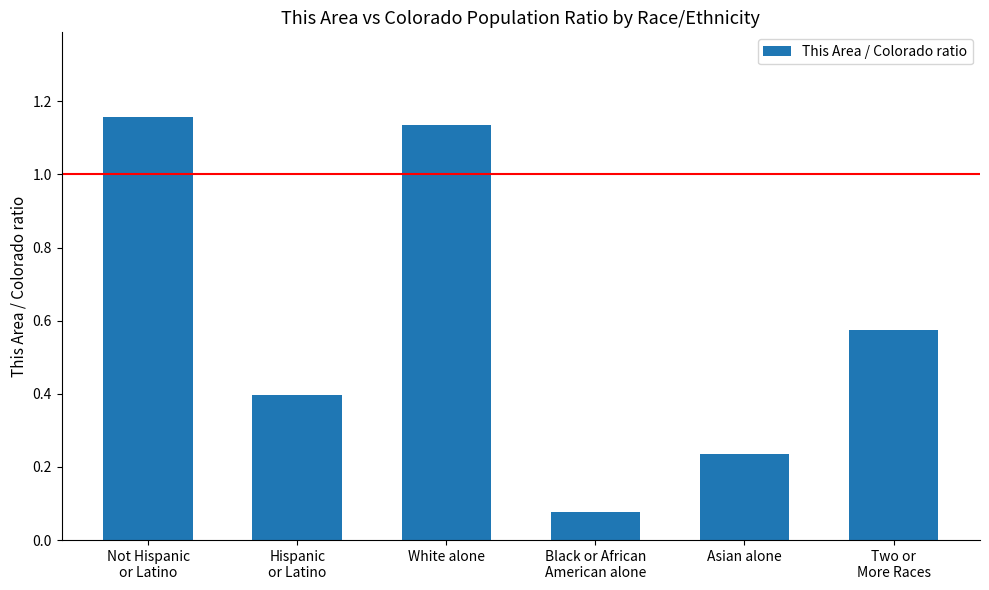

What is the sum of all values?

3.6